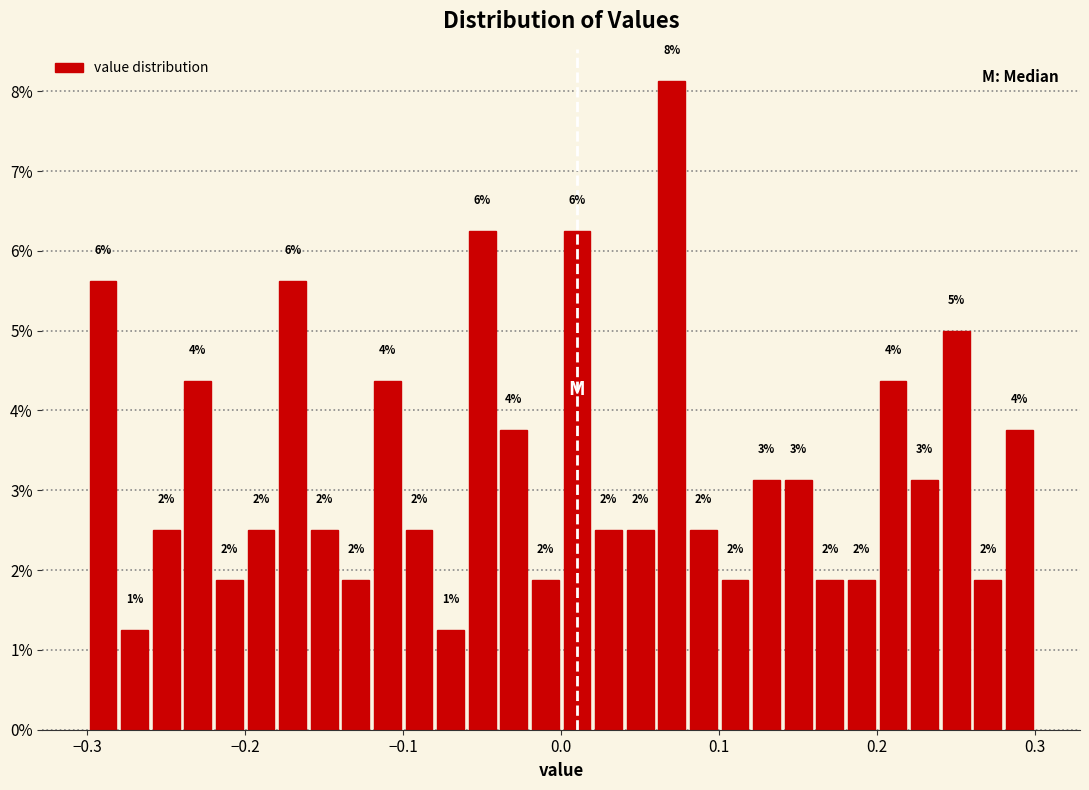

Around what value on the x-axis is the tallest bar? Give the approximate position of its centre, as read against the axis.

0.07